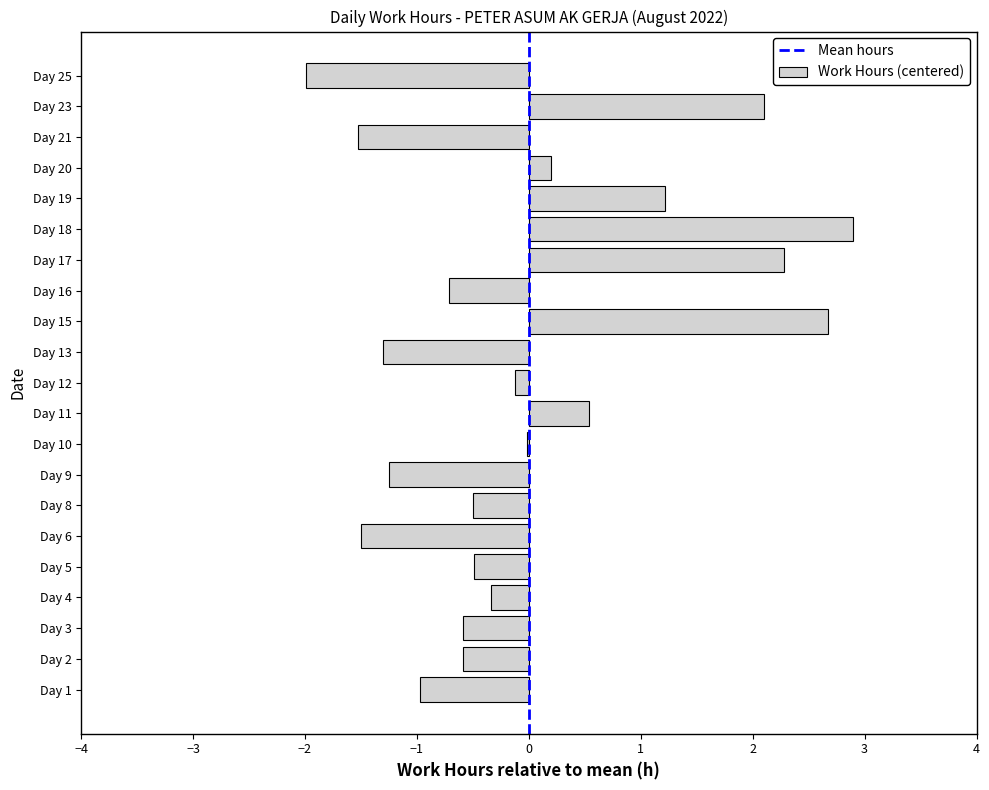

The value at Day 1 is -1.4. True or false?

False